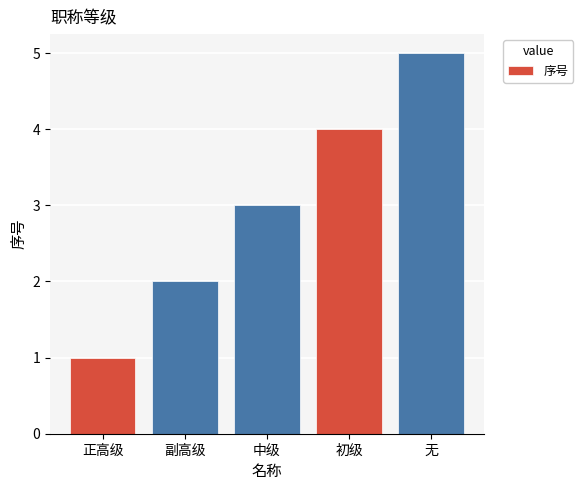

What is the value of the 5th bar from the left?

5